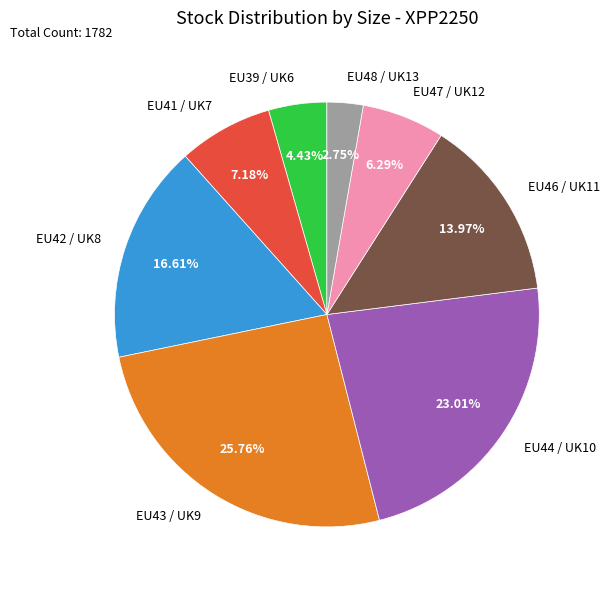

Approximately how many times larger is the value at EU42 / UK8 compared to EU44 / UK10?

0.7